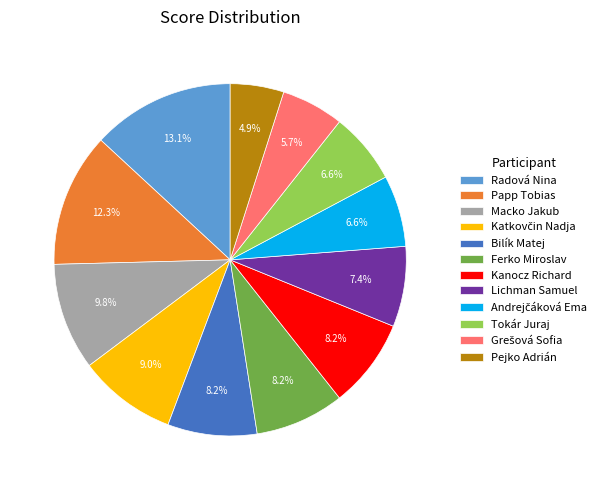

Is there a majority slice in this chart?

No